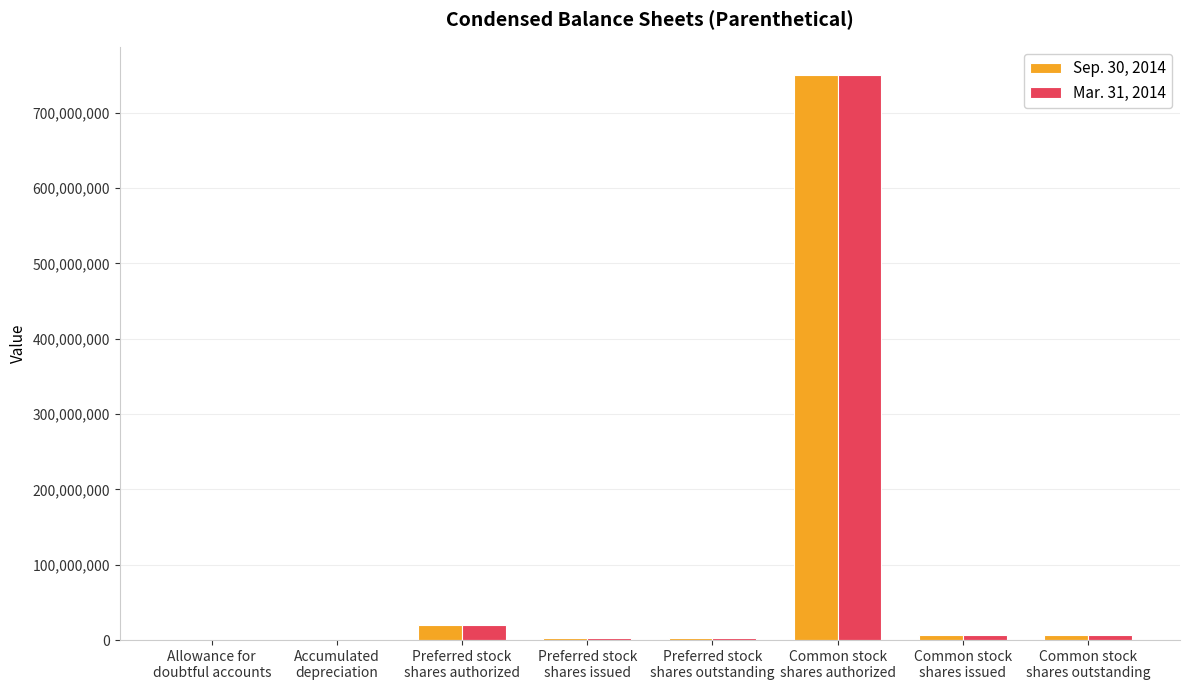

What is the greatest value displayed?

750000000